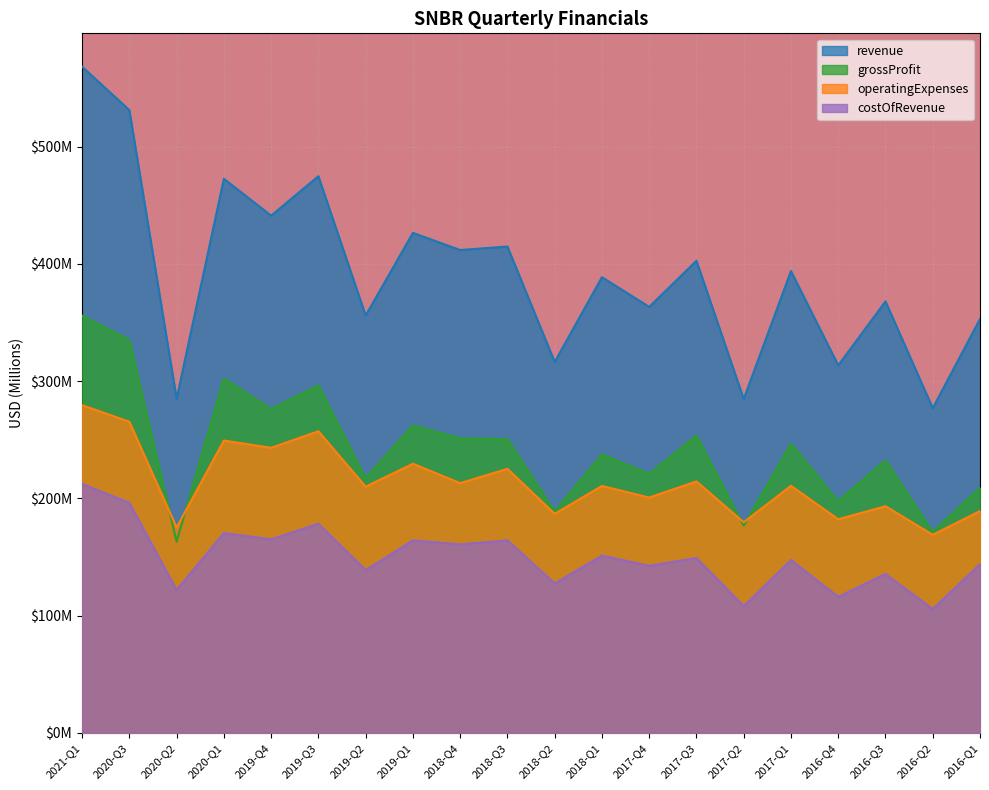

At which label does costOfRevenue reach its minimum?

2016-Q2